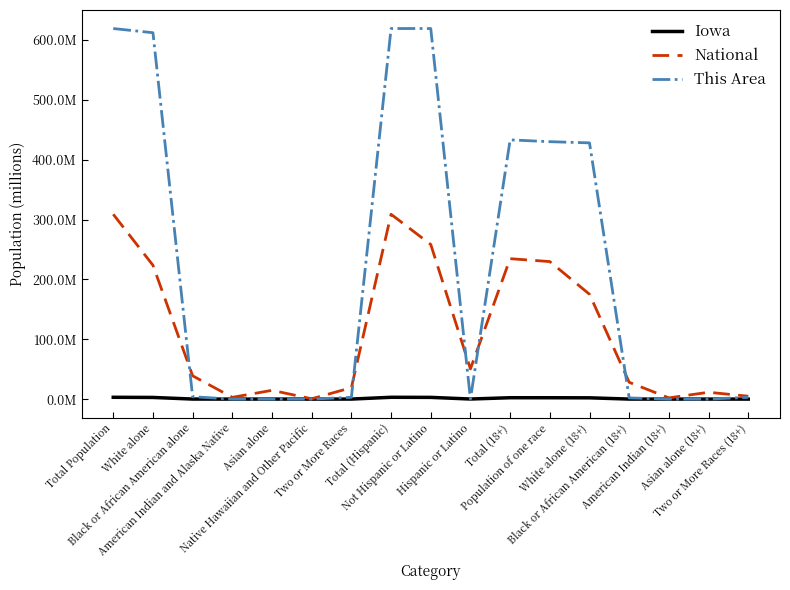

What are all the series names shown in the legend?

Iowa, National, This Area